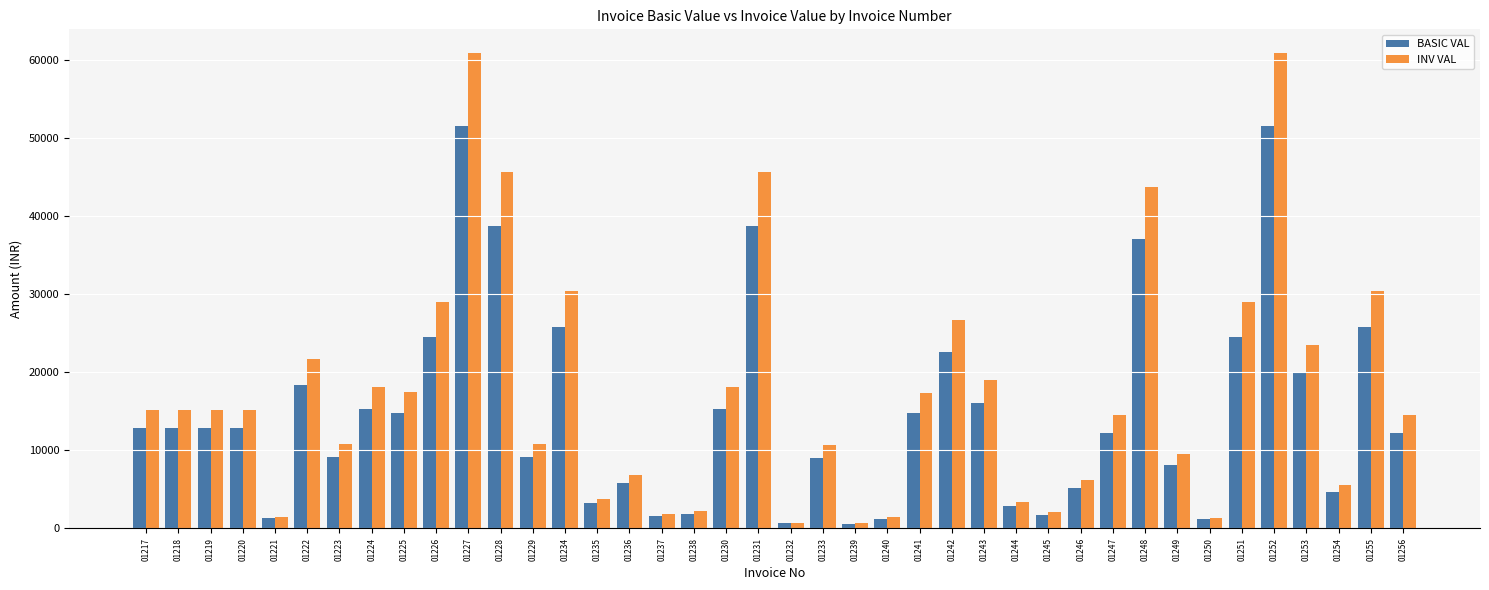

What is the label of the 6th bar from the right?

01251